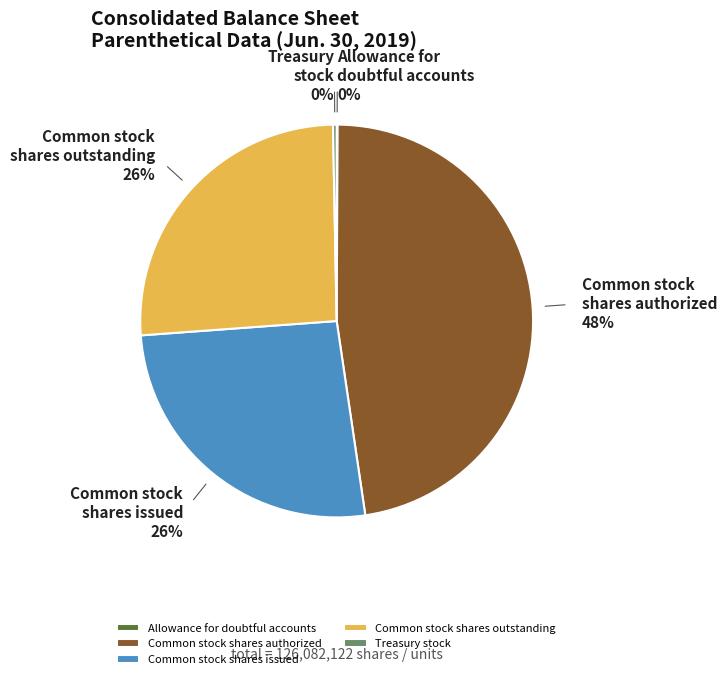

To the nearest percent, what is the difference between the largest and smallest slice percentages?

48%